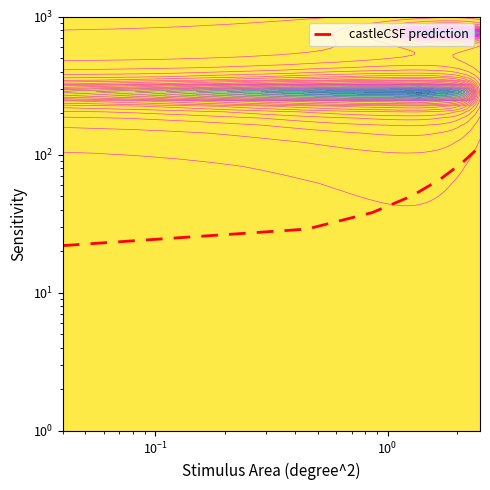

What is the smallest value displayed?

22.0